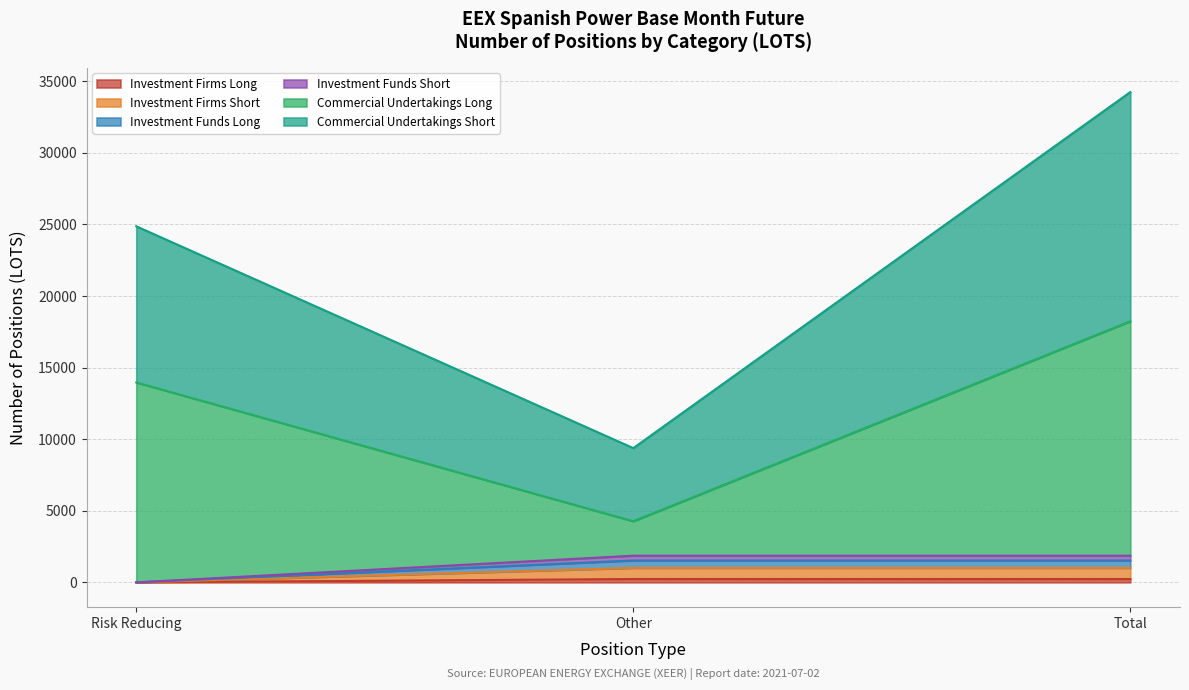

The Investment Firms Long series shows 235.0 at Other. True or false?

True